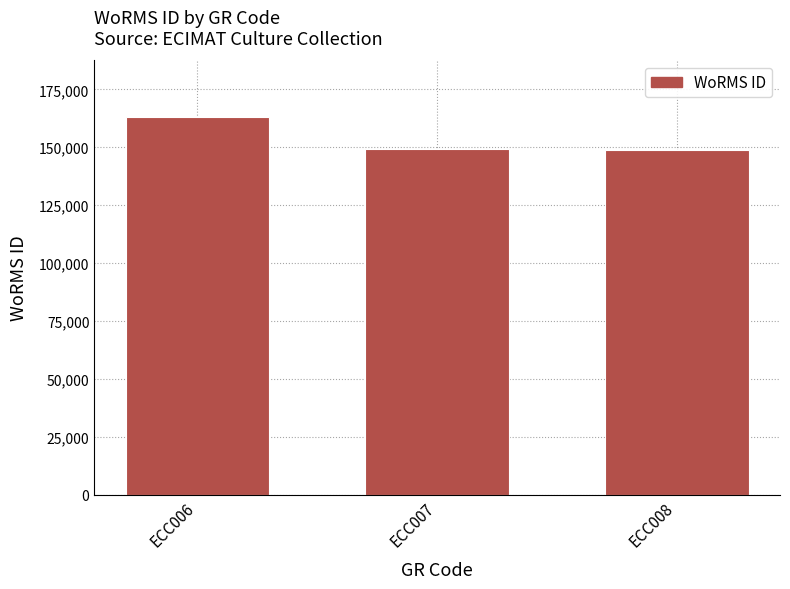

Count the number of categories in the chart.

3